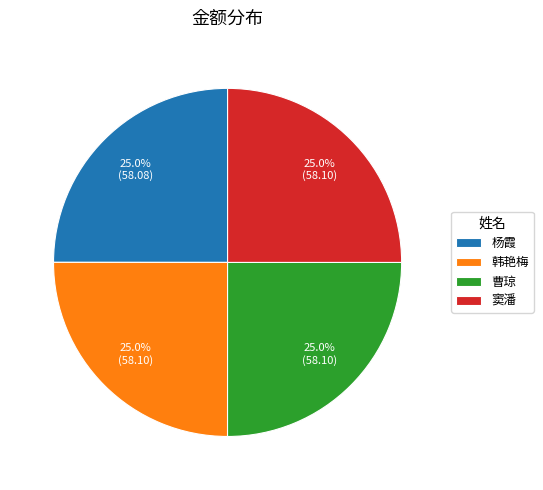

Does 窦潘 represent more than half of the total?

No